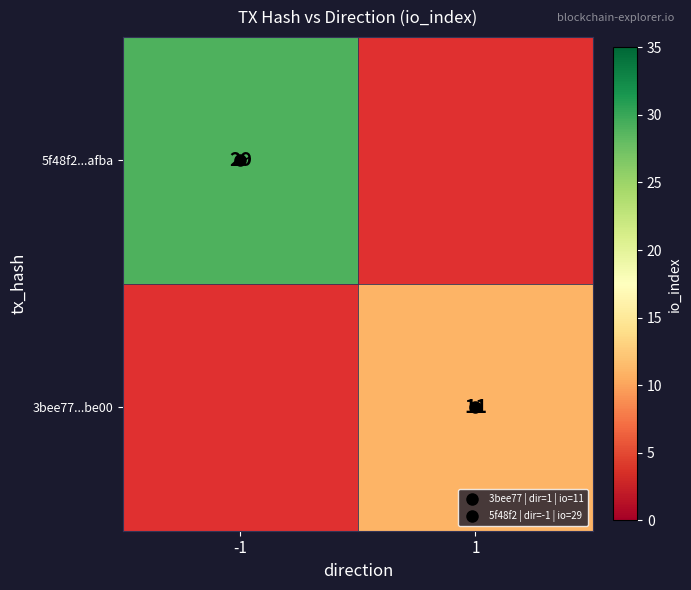

Which series has the widest spread of values?

5f48f2...afba